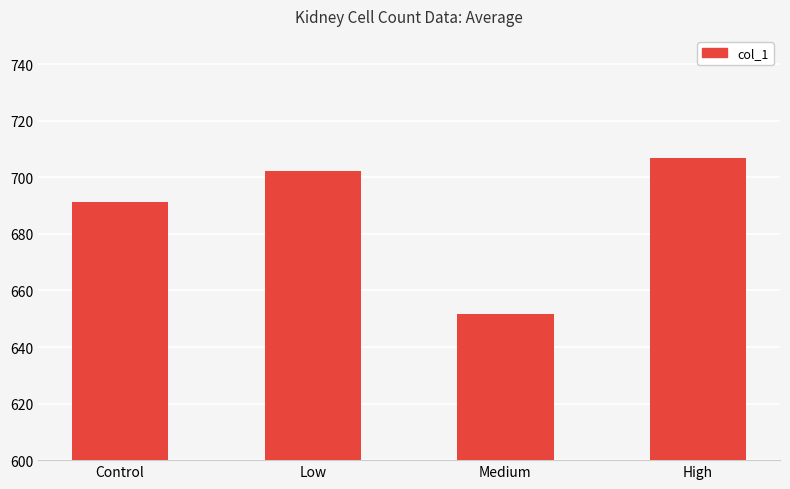

What is the change in value from Medium to High?

+55.5